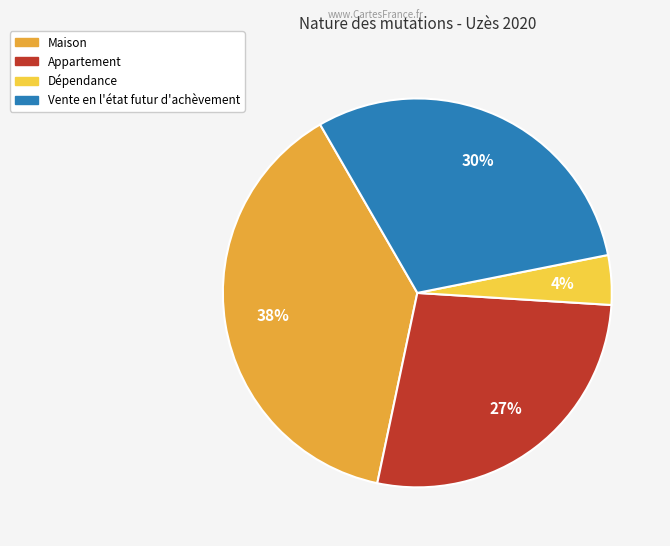

What is the largest slice in the pie chart?

Maison